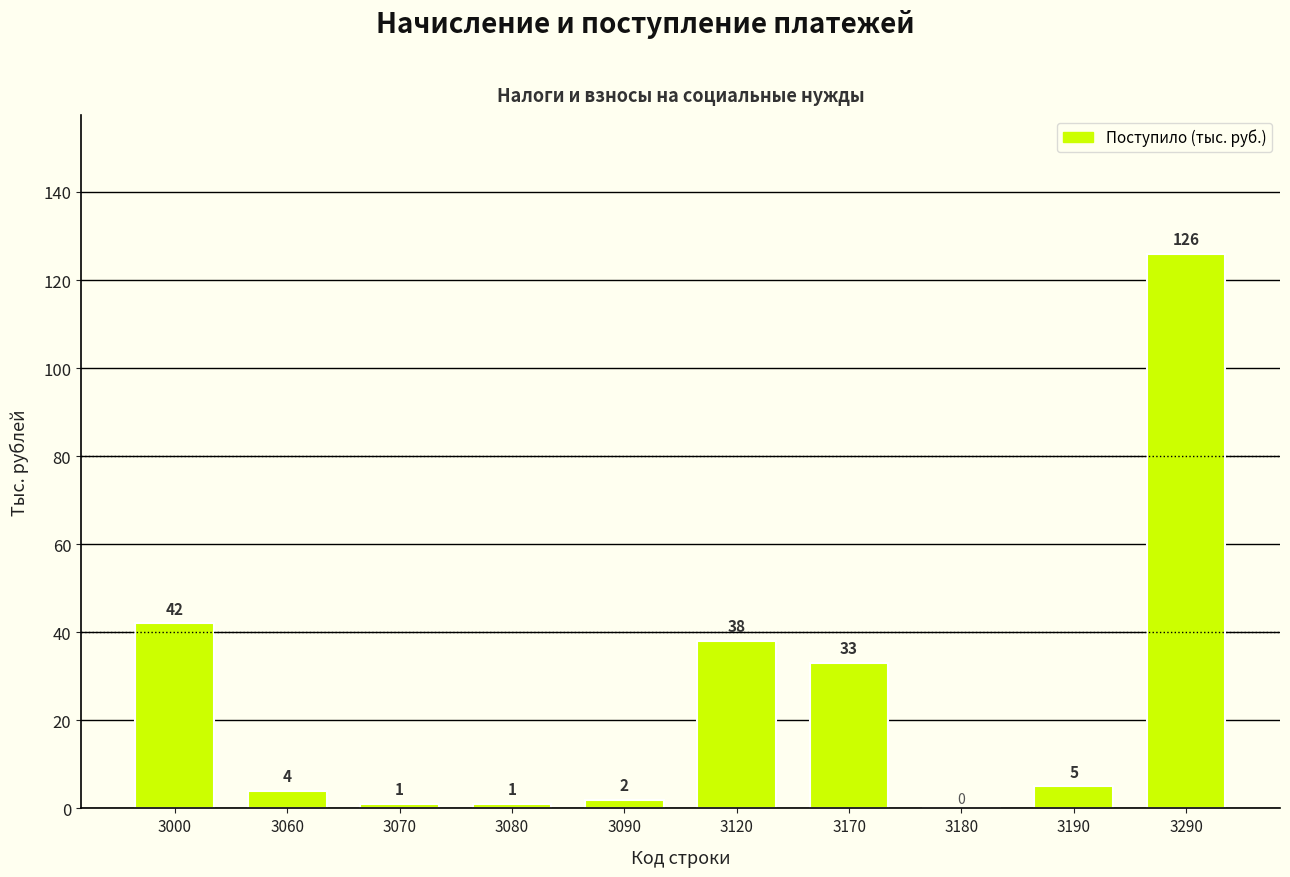

What is the change in value from 3120 to 3290?

+88